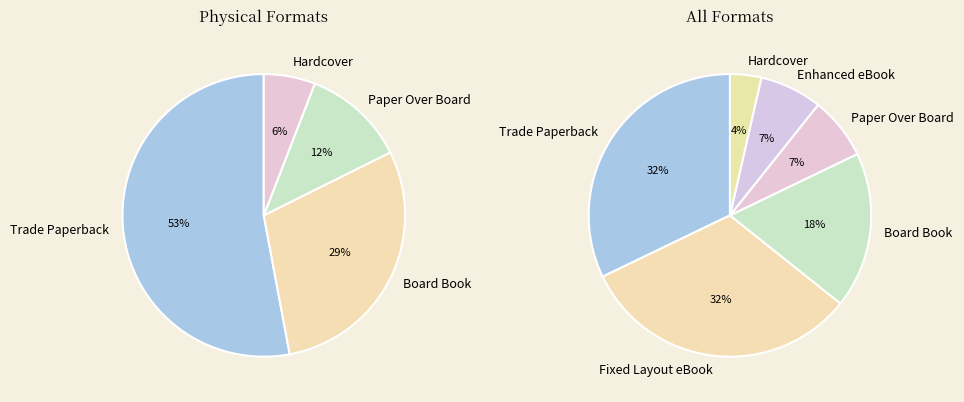

Which slice is the largest?

Trade Paperback